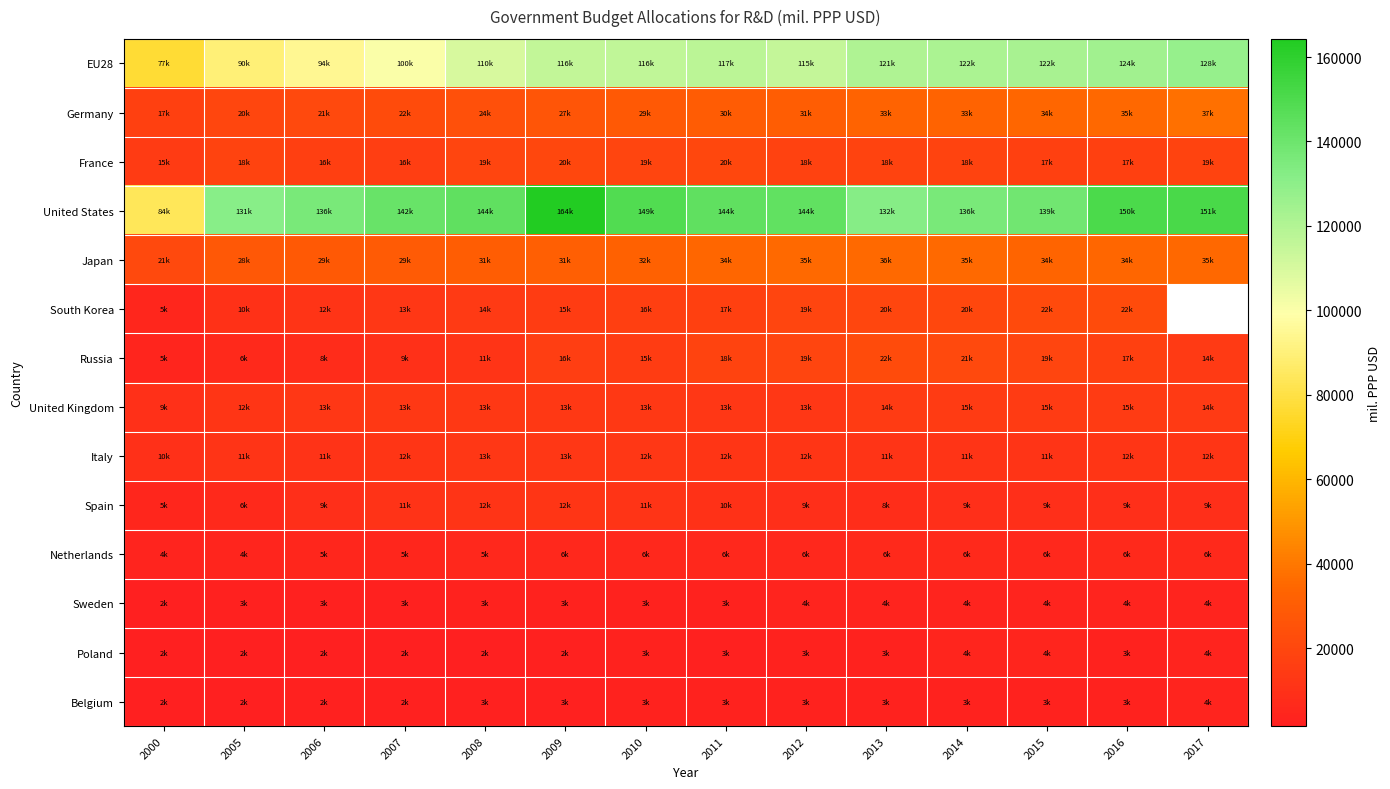

Rank the series at 2012 from highest to lowest value.

United States, EU28, Japan, Germany, Russia, South Korea, France, United Kingdom, Italy, Spain, Netherlands, Sweden, Poland, Belgium